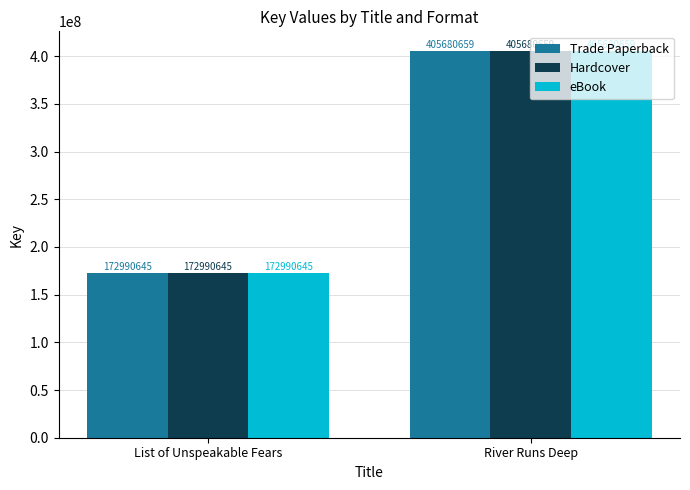

What is the greatest value displayed?

405680659